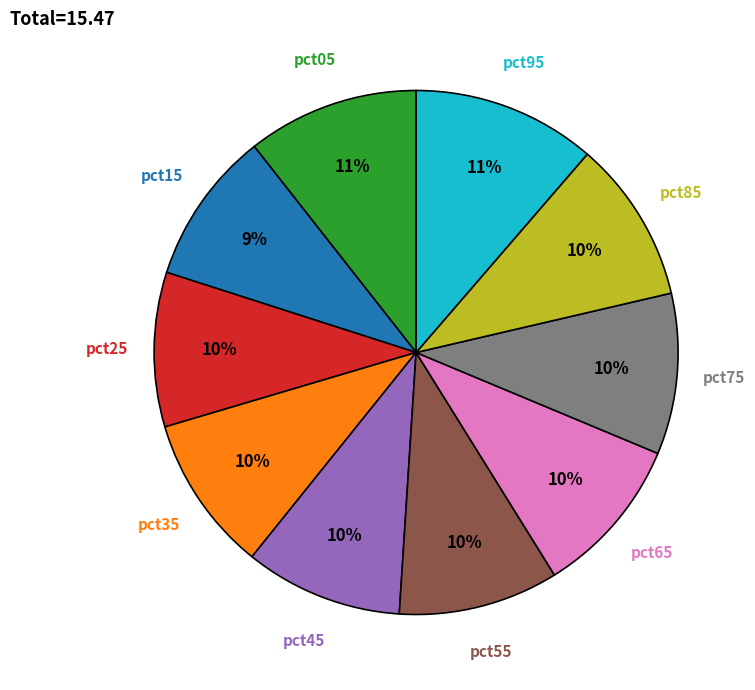

Count the number of slices in the pie.

10